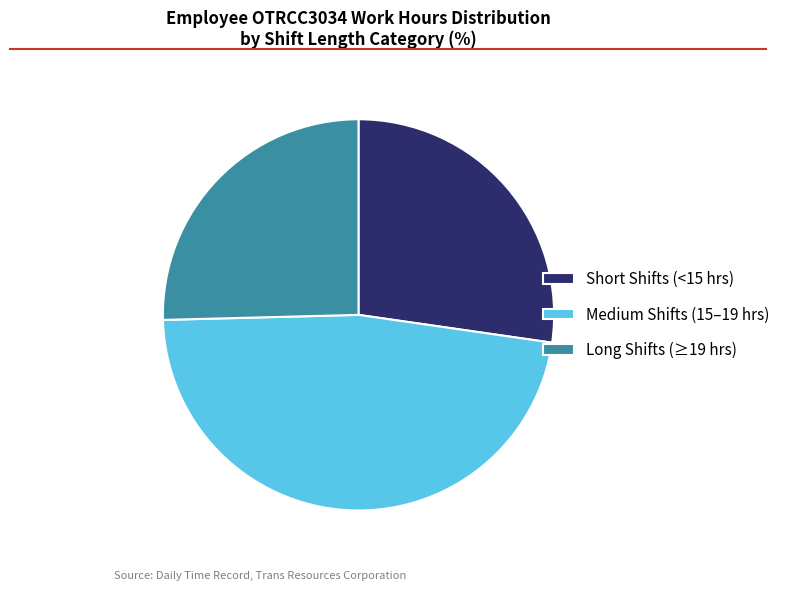

Is the sum of Medium Shifts (15–19 hrs) and Short Shifts (<15 hrs) greater than half?

Yes